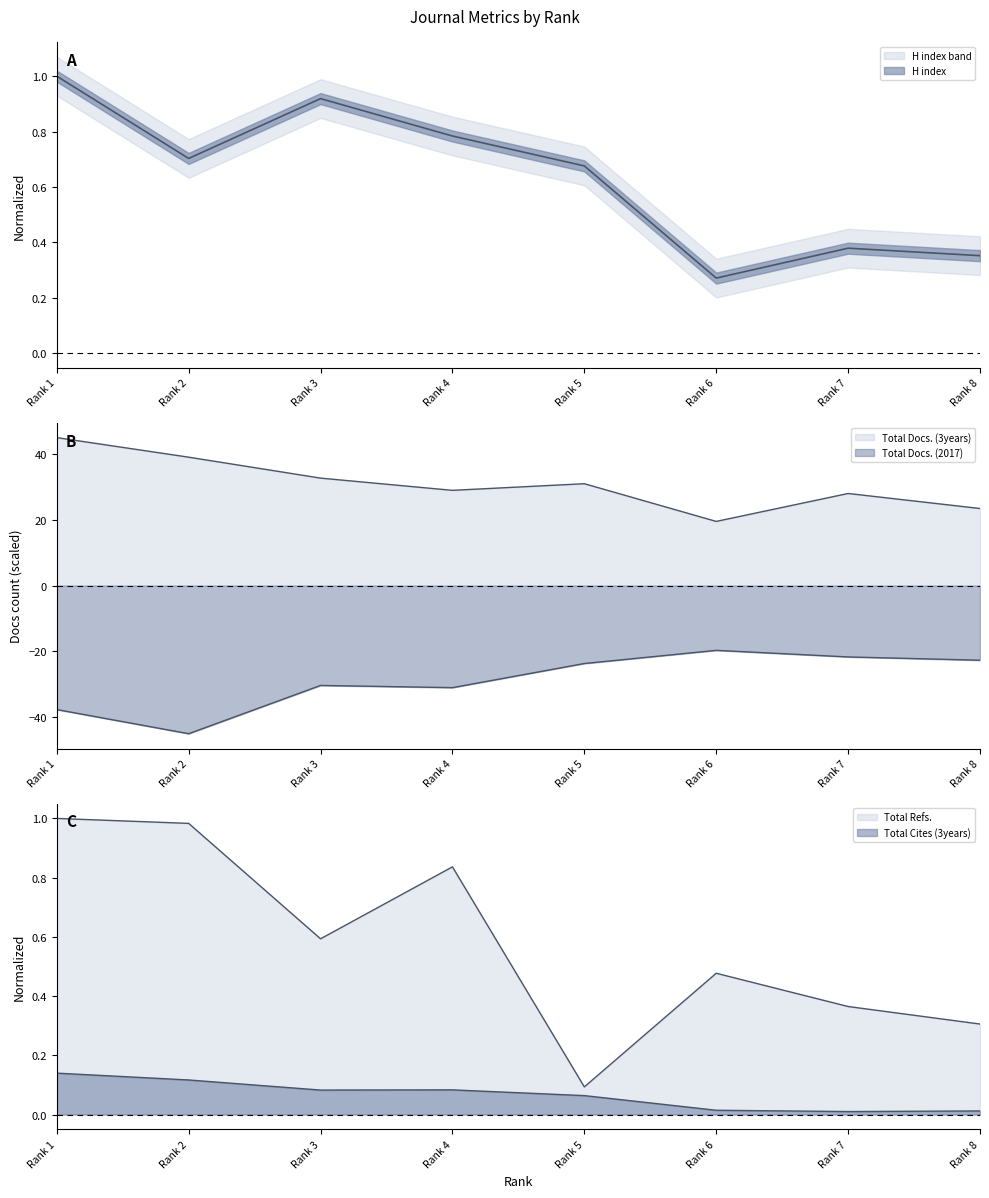

At how many categories does at least one series exceed 17?

8